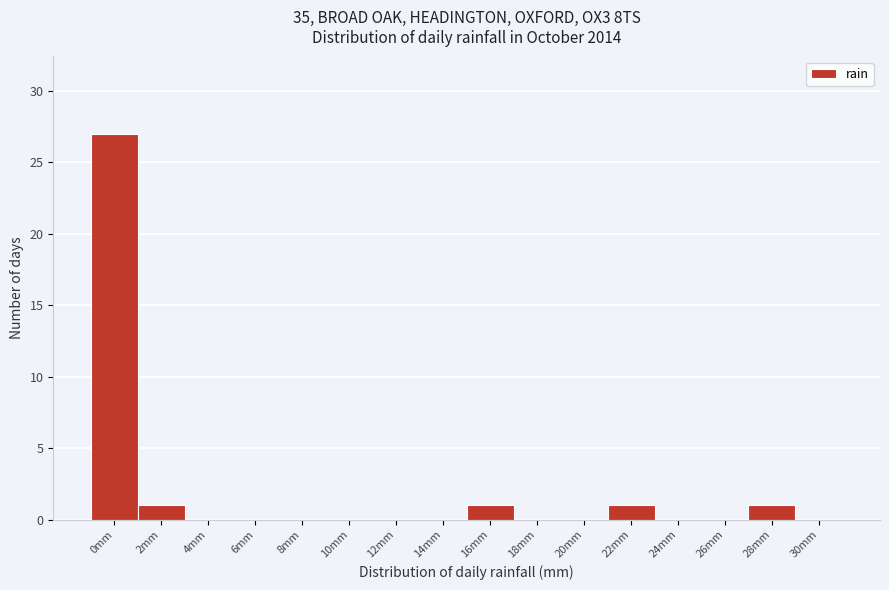

Reading left to right, transcribe all the data shown in this chart.

0mm=27	2mm=1	4mm=0	6mm=0	8mm=0	10mm=0	12mm=0	14mm=0	16mm=1	18mm=0	20mm=0	22mm=1	24mm=0	26mm=0	28mm=1	30mm=0